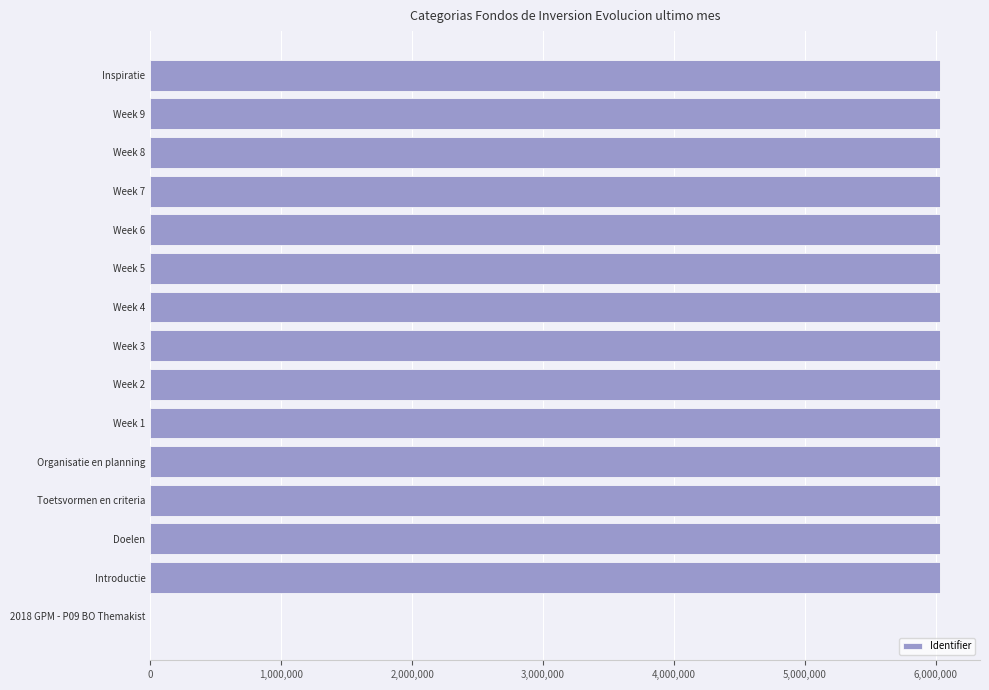

The value at Week 5 is 6034639. True or false?

True